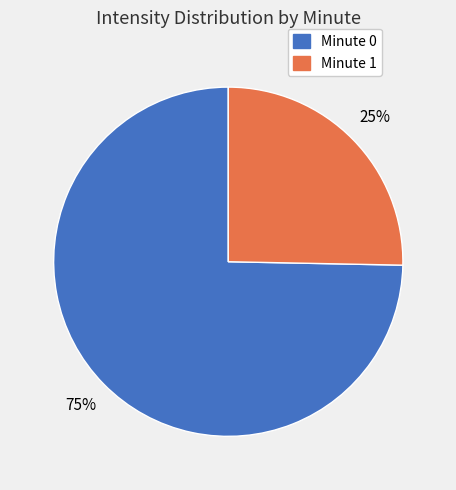

The Minute 1 slice represents 25% of the pie. True or false?

True